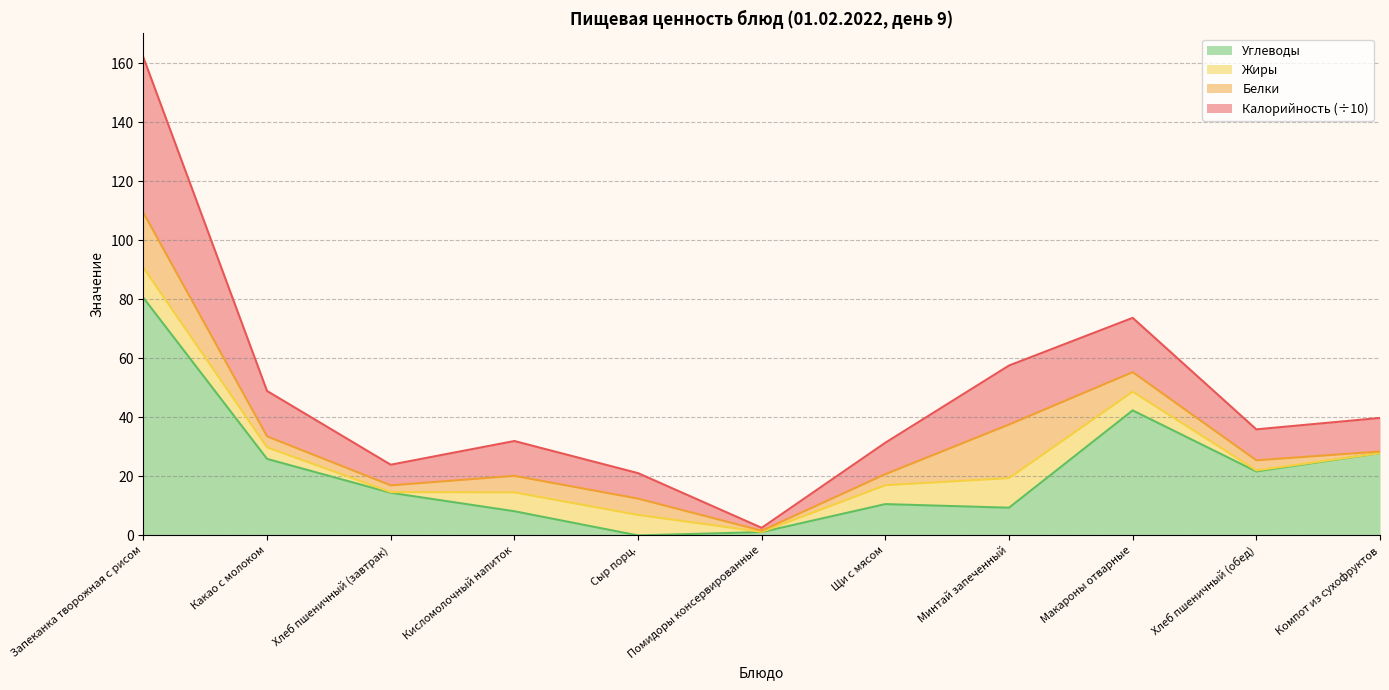

Which series has the widest spread of values?

Калорийность